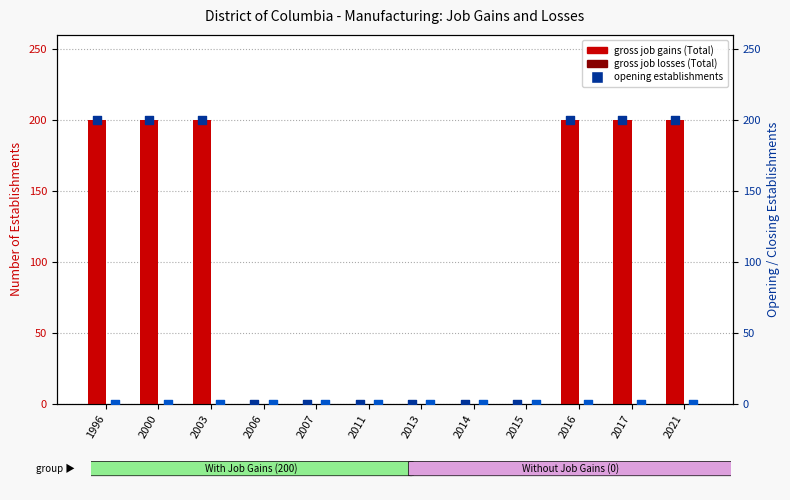

Which series has the widest spread of Y values?

gross job gains (Total)